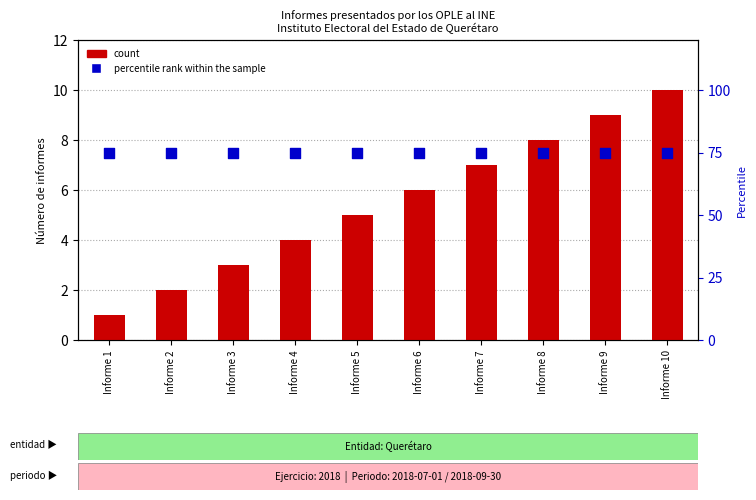

Which series has the widest spread of Y values?

count